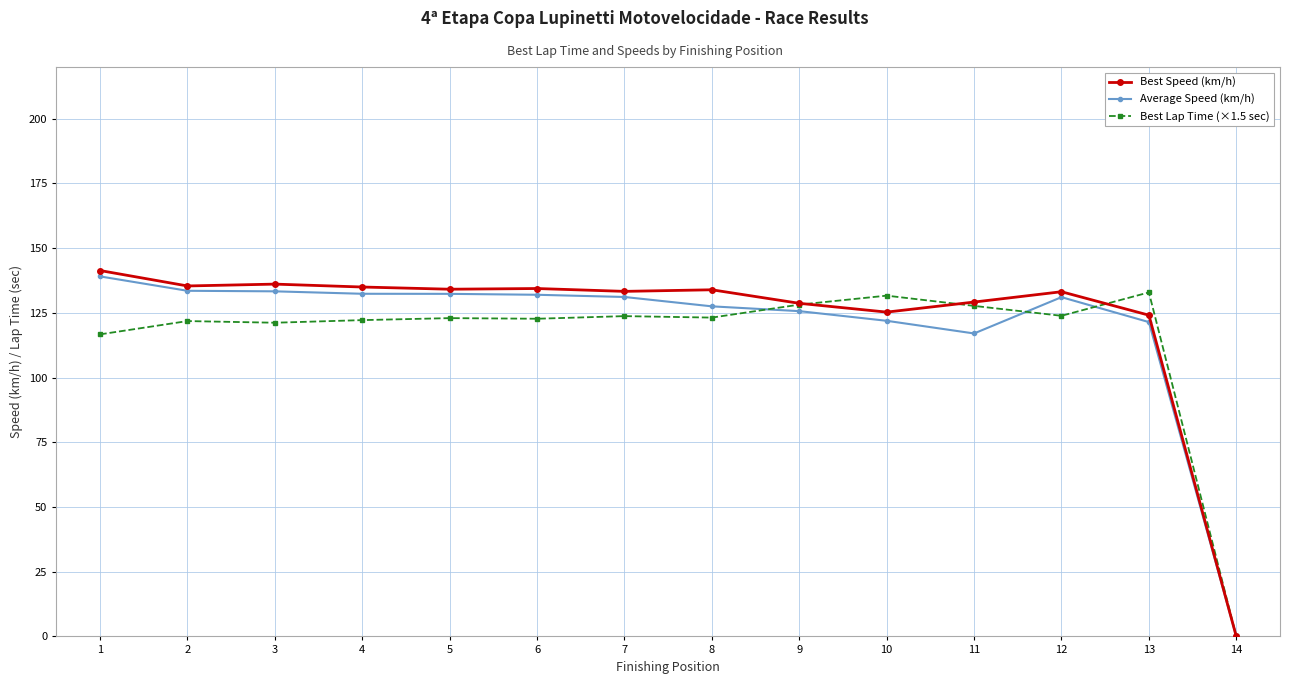

What is the value of the Best Speed (km/h) point at the 2nd from the left?

135.4